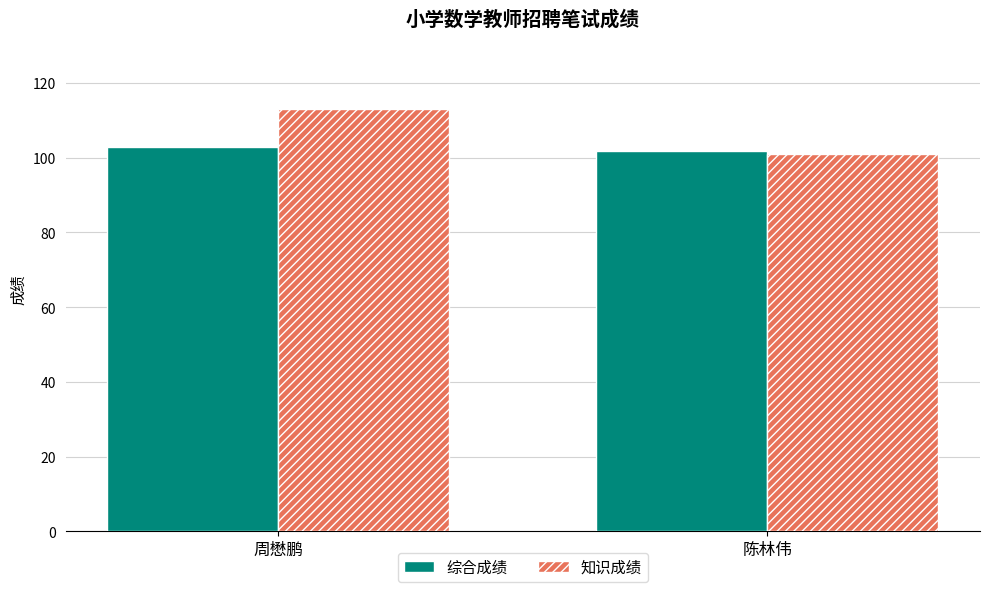

Which category has the lowest value in the 知识成绩 series?

陈林伟